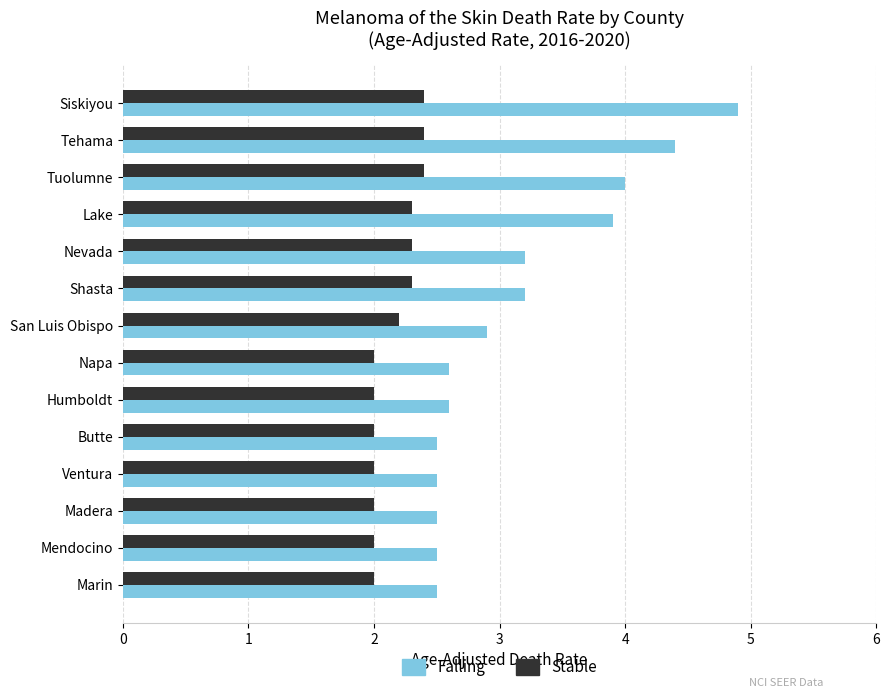

What is the difference between the highest and lowest values at San Luis Obispo?

0.7